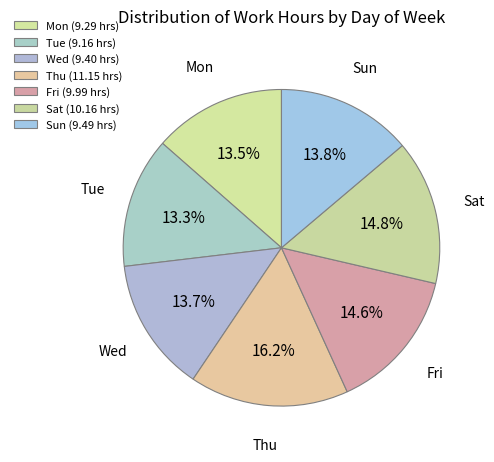

Which category has the biggest portion of the pie?

Thu